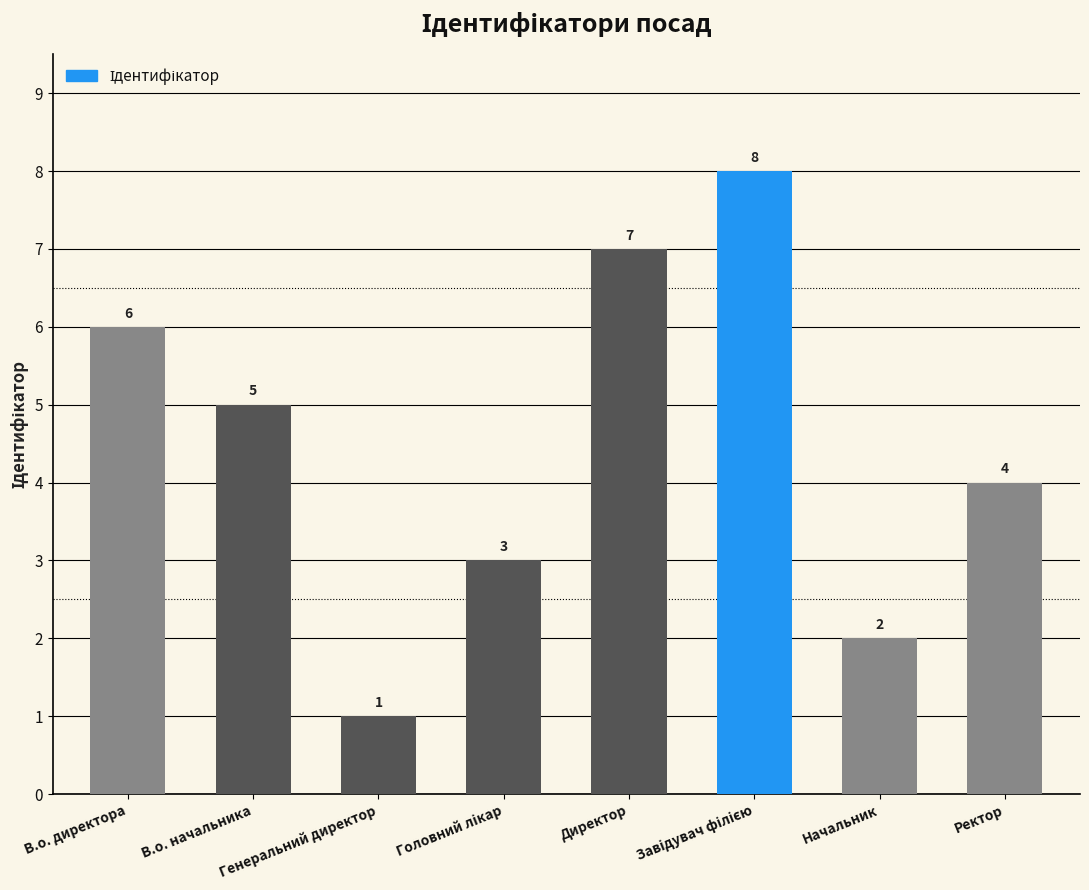

What is the maximum value shown in the chart?

8